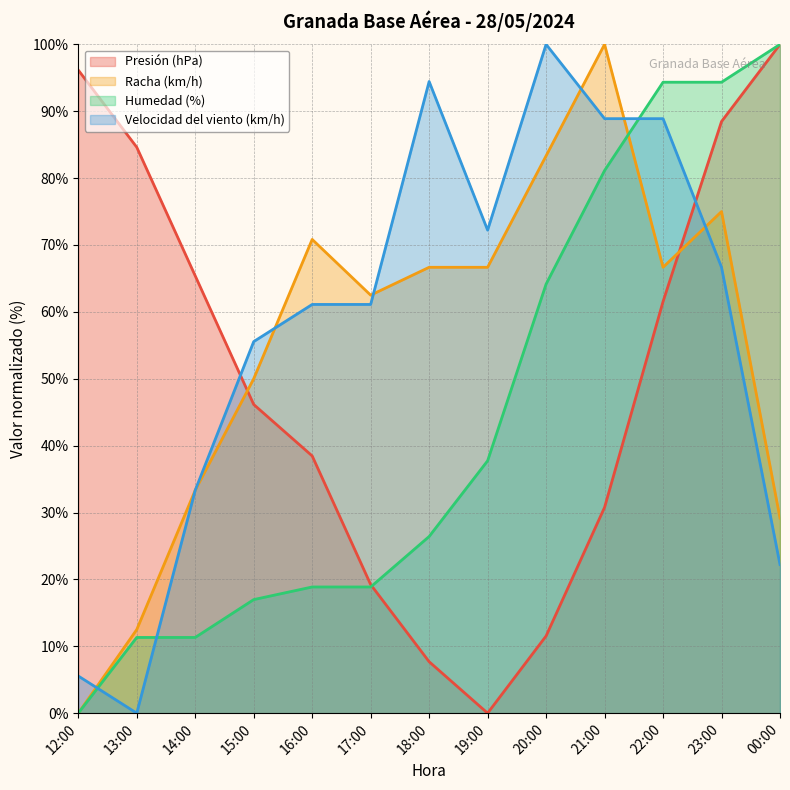

At which label does Presión (hPa) reach its minimum?

19:00